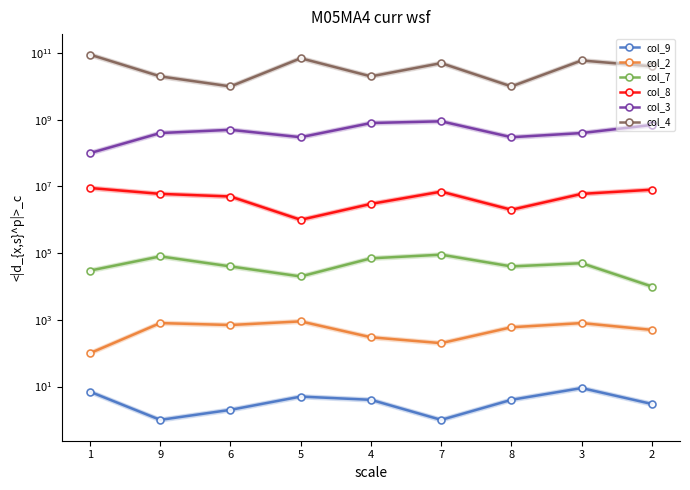

At which label does col_9 reach its minimum?

9